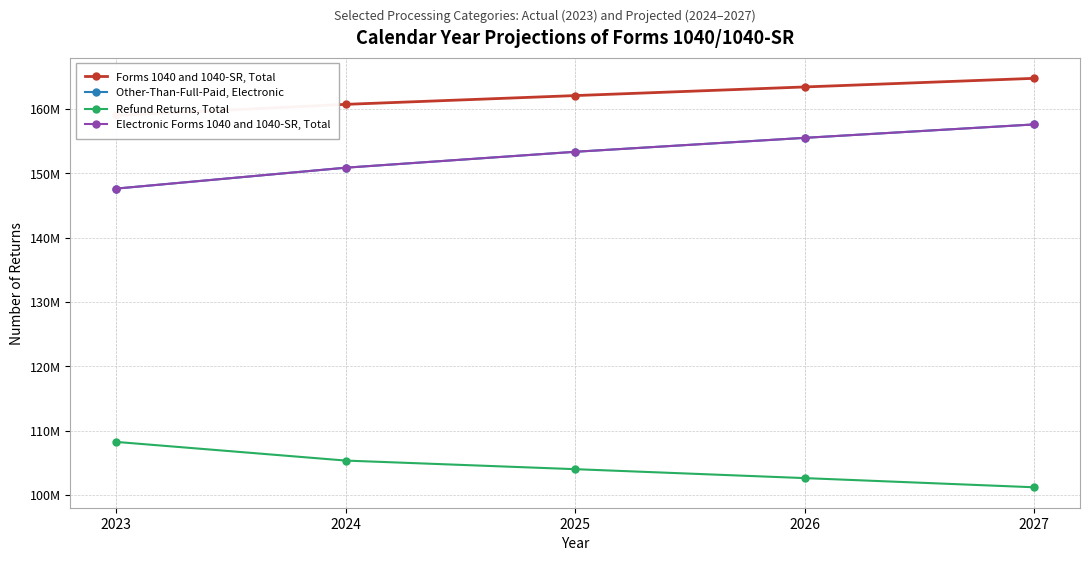

Count the Refund Returns, Total values in the range 102624600 to 105349500.

3